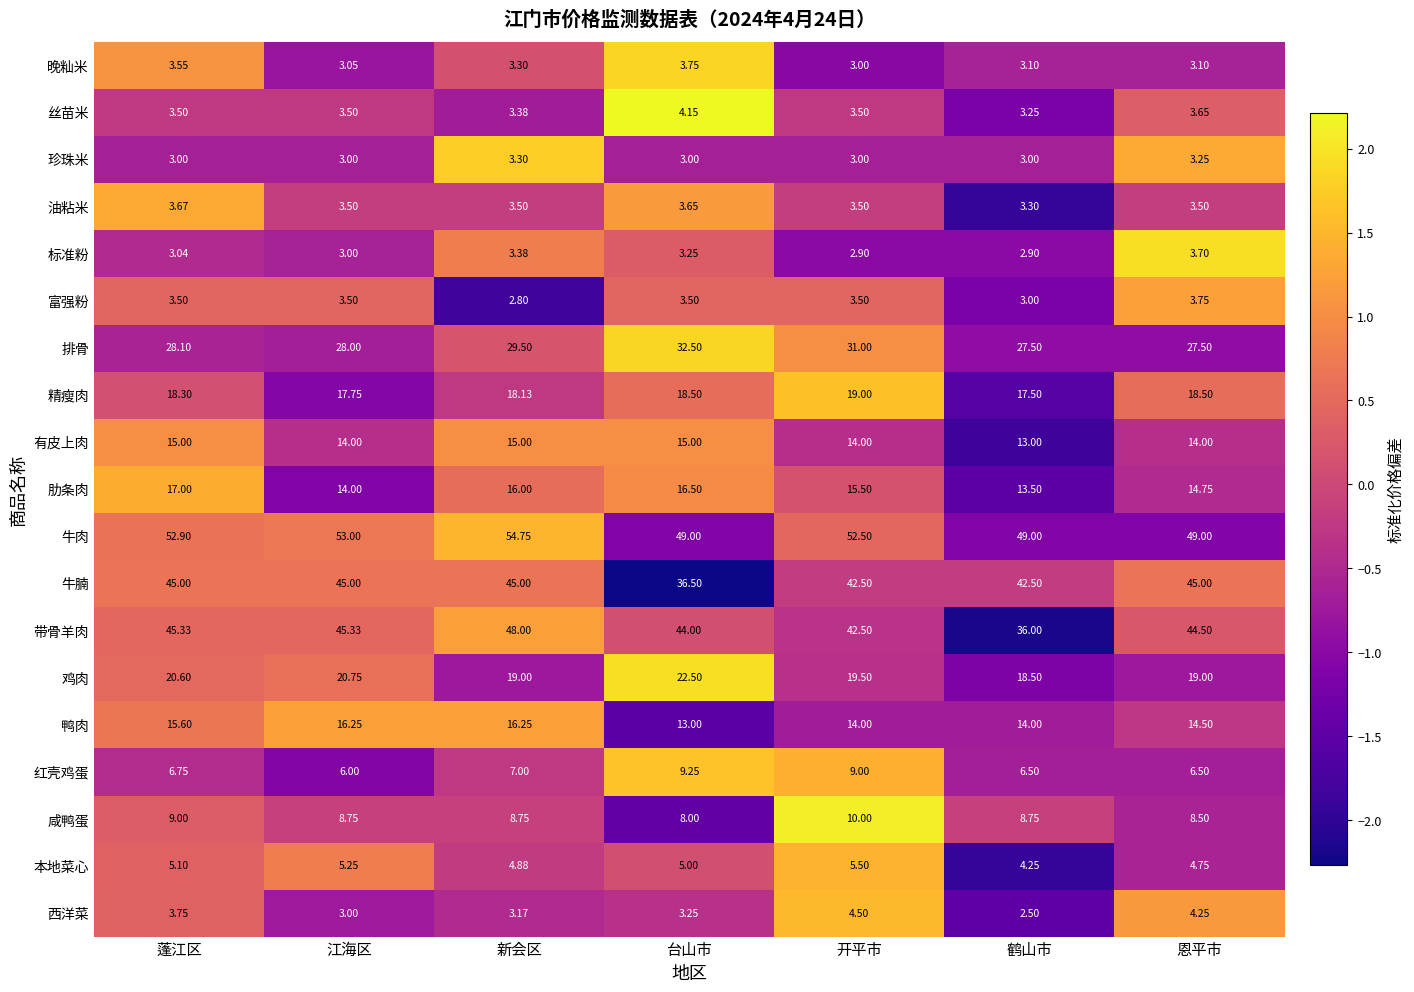

Where is 晚籼米 nearest to the value 3?

开平市